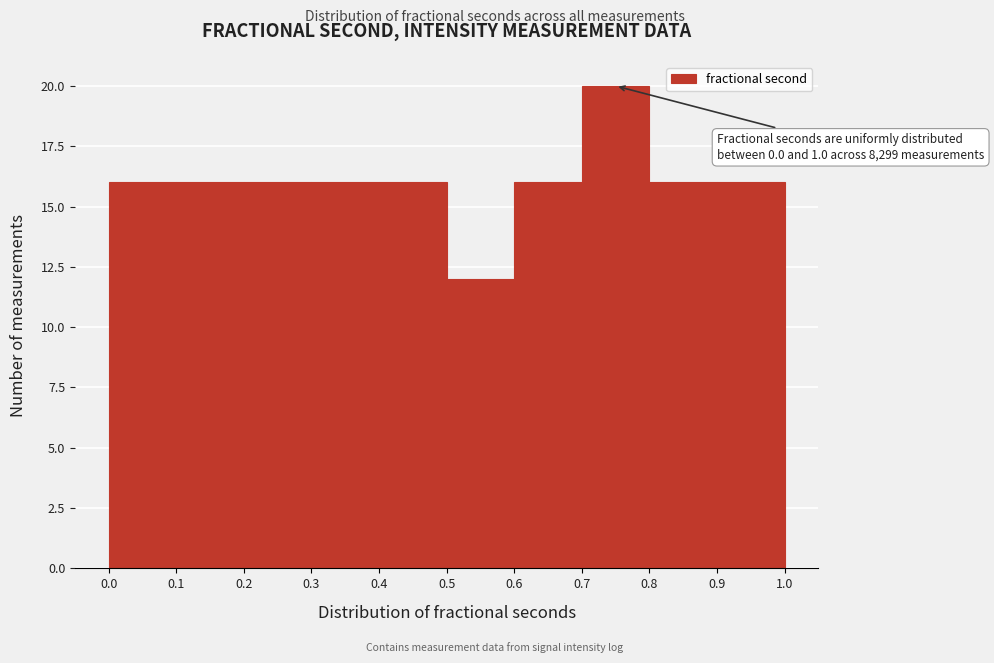

Over which range of the x-axis is the bar tallest?

0.7 to 0.8